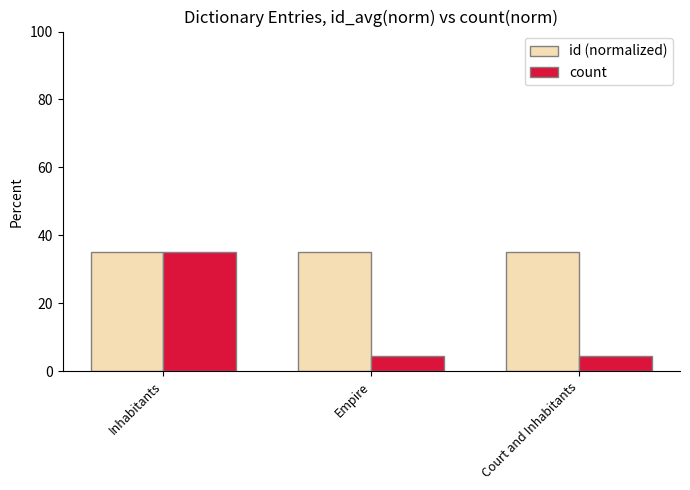

What is the highest value of the count series?

35.0